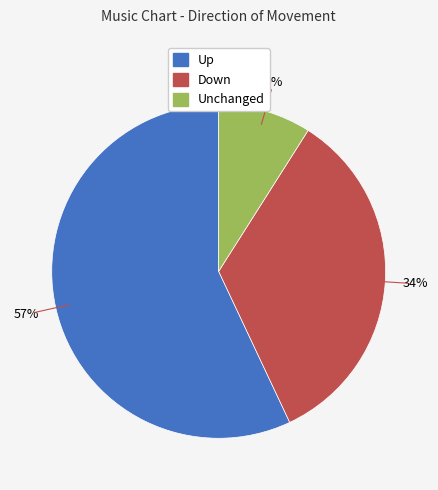

To the nearest percent, what is the difference between the largest and smallest slice percentages?

48%